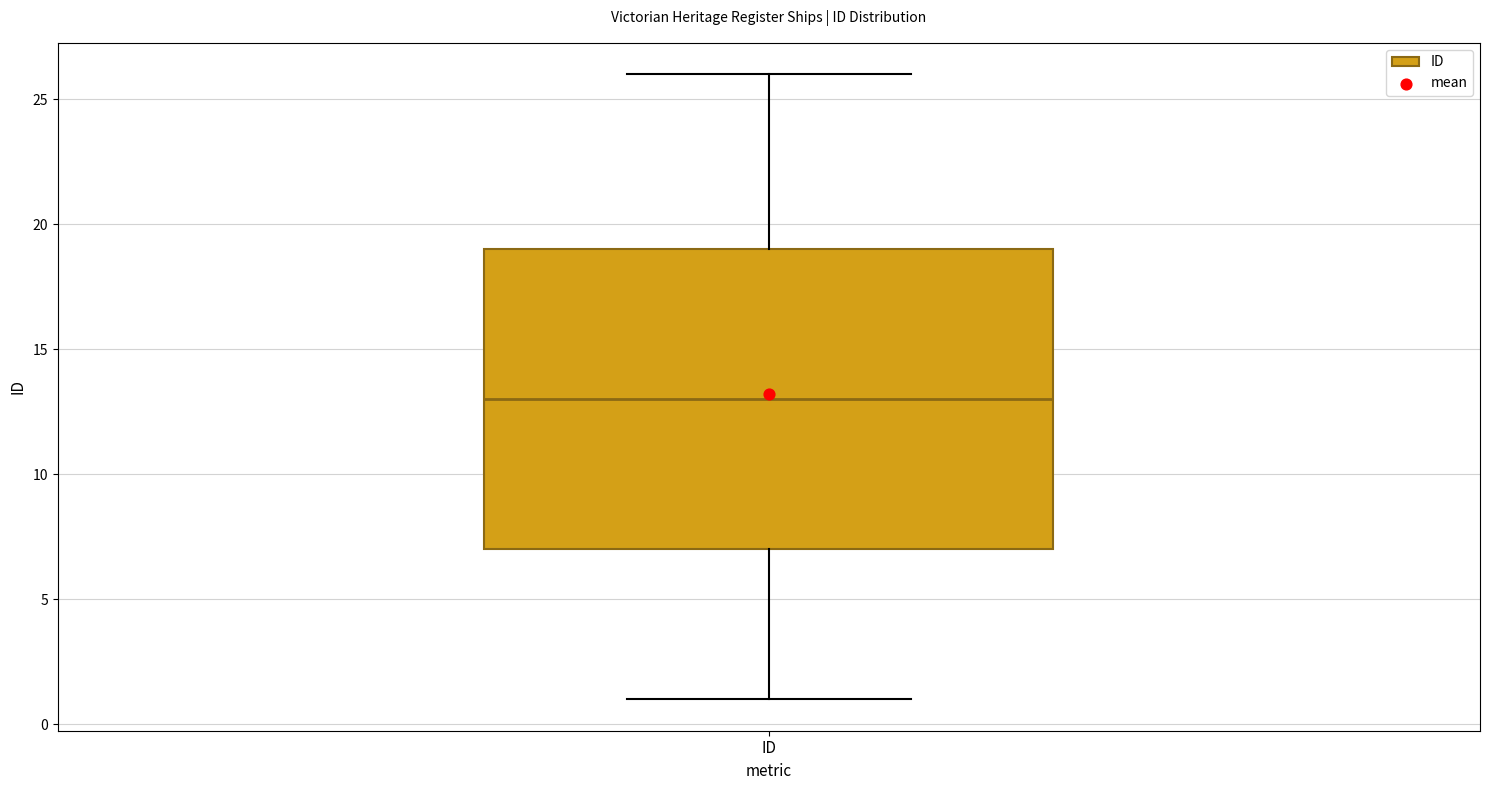

Transcribe this box plot: give where the median line is, the range the box spans, and where the two whiskers end, as read against the y-axis. The values are not printed on the chart, so give them approximately, as read against the axis.

median 13, box 7 to 19, whiskers 1 to 26